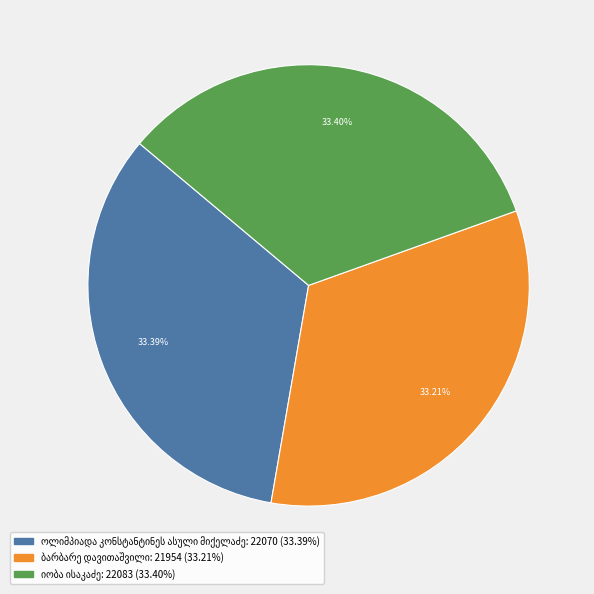

Is there any slice that represents more than half of the pie?

No